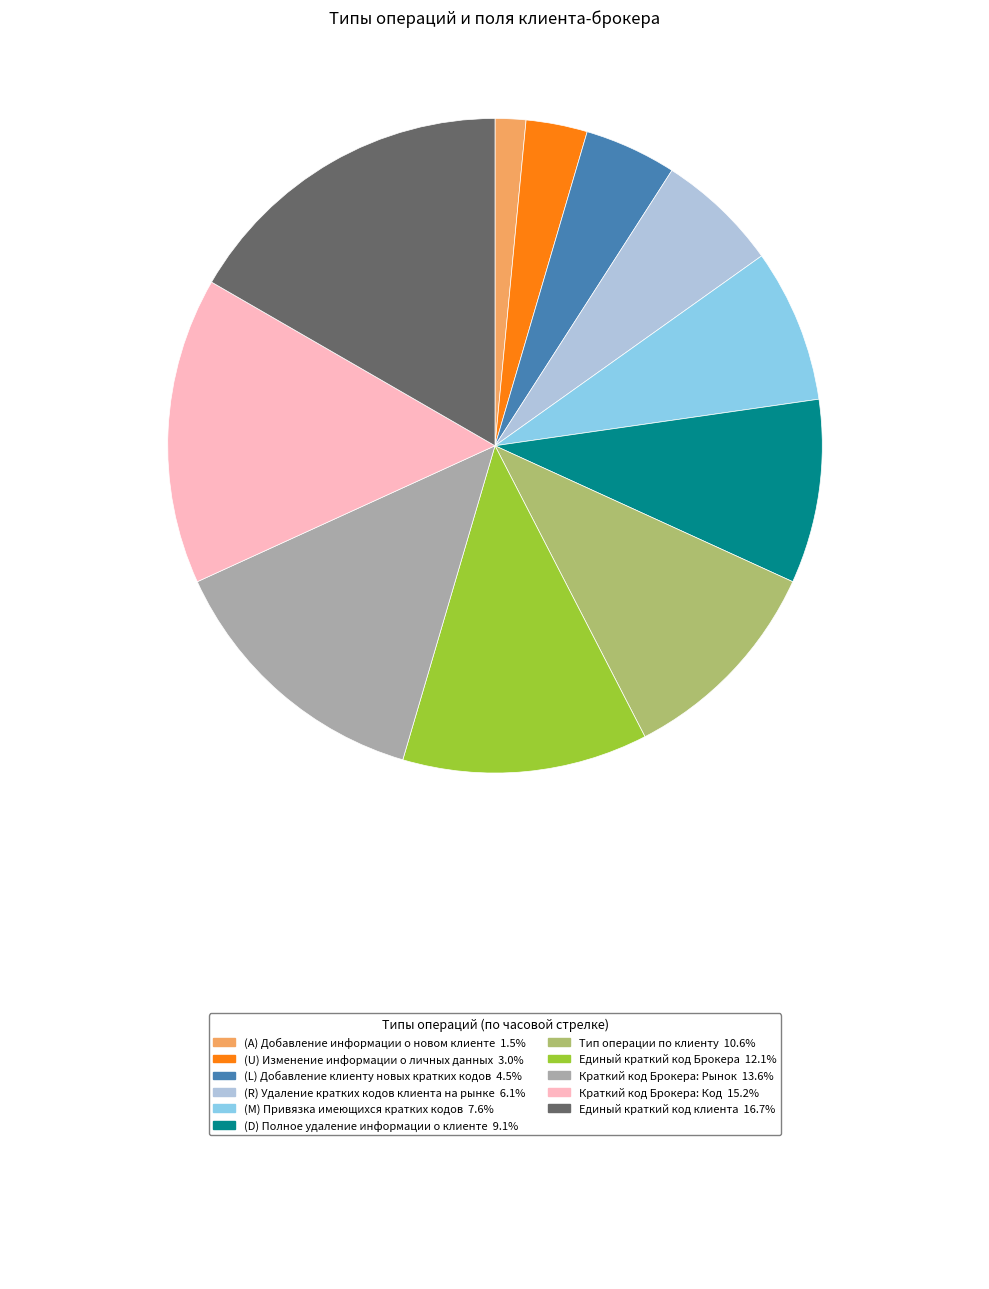

Is there any slice that represents more than half of the pie?

No